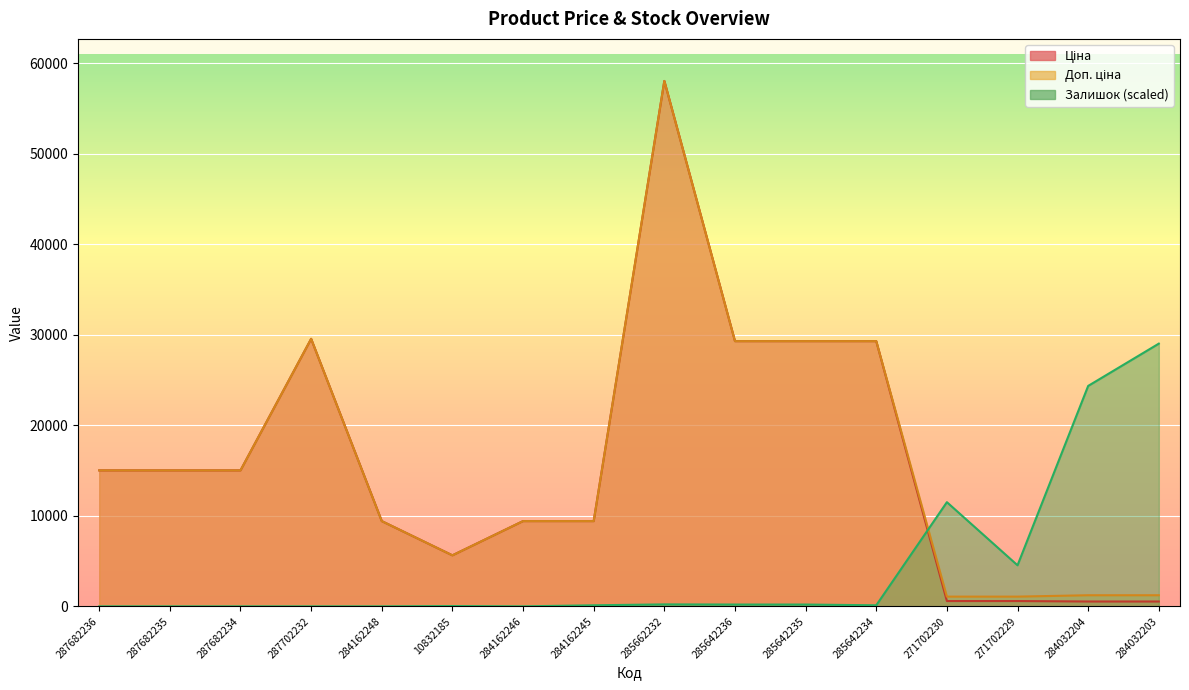

What is the sum of all Доп. ціна values?

259018.0